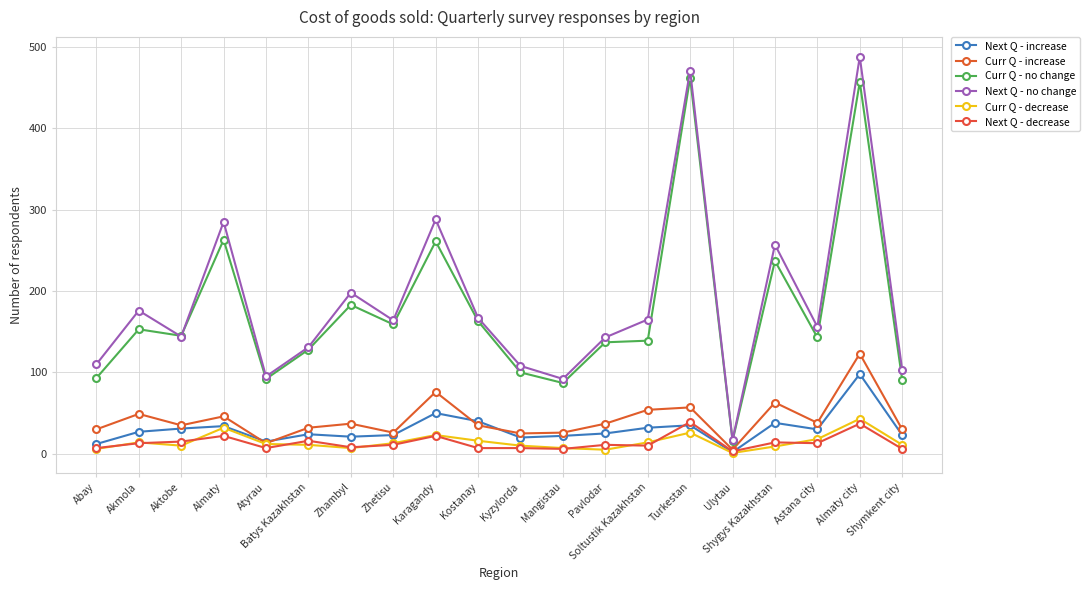

What is the sum of the Next Q - no change values at Kyzylorda and Astana city?

264